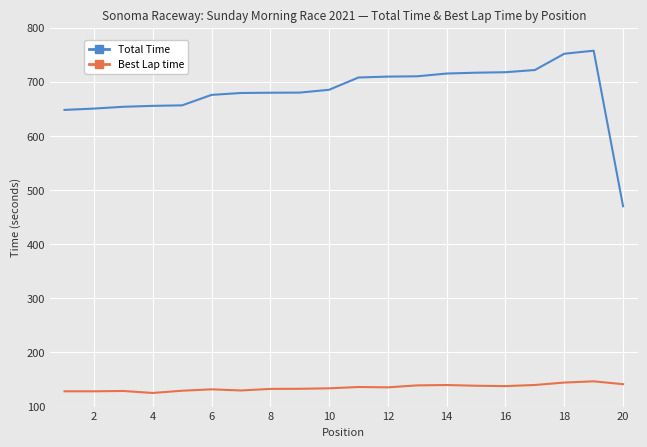

Which series has the largest range (max minus min)?

Total Time